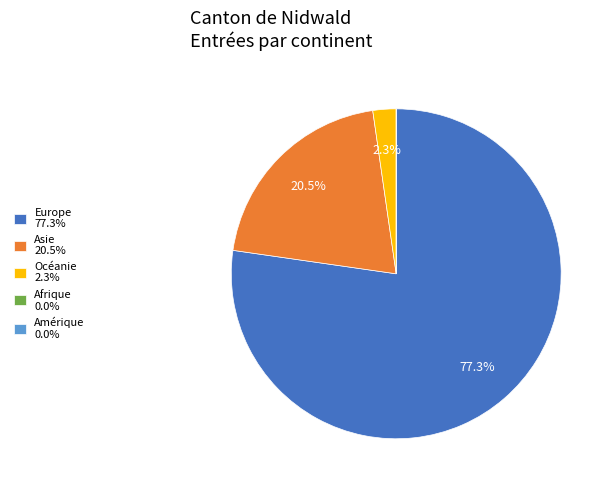

Between Asie 20.5% and Océanie 2.3%, which is larger?

Asie 20.5%